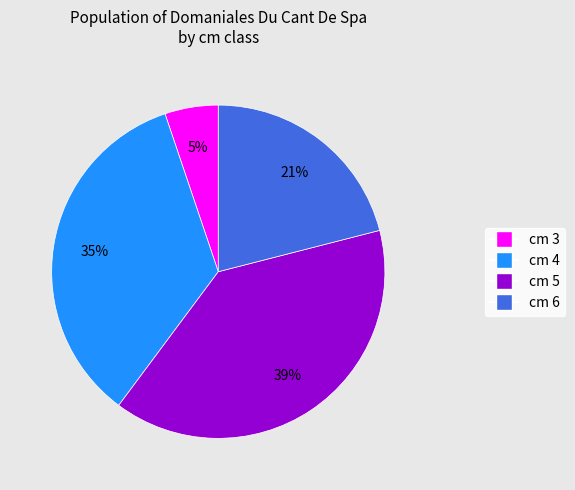

To the nearest percent, what is the difference between the largest and smallest slice percentages?

34%